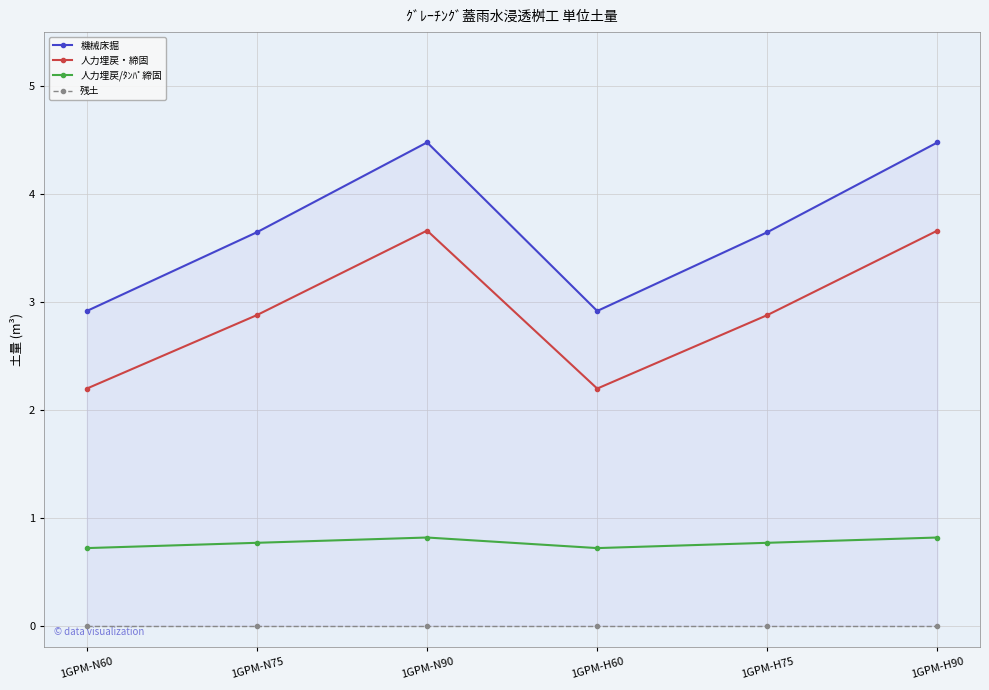

Rank the categories by 残土 value from highest to lowest.

1GPM-N60, 1GPM-N75, 1GPM-N90, 1GPM-H60, 1GPM-H75, 1GPM-H90